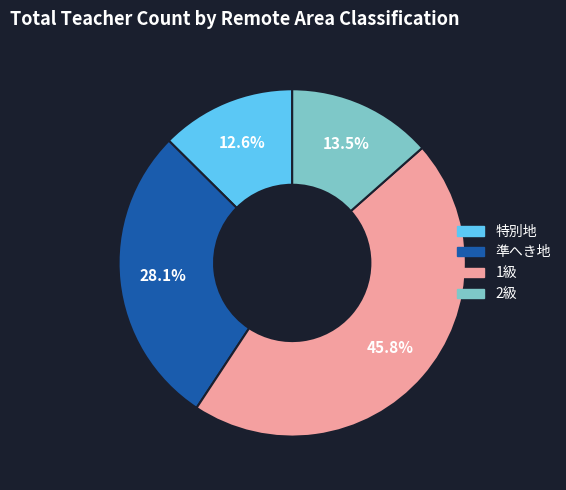

True or false: 準へき地 accounts for 28% of the total.

True